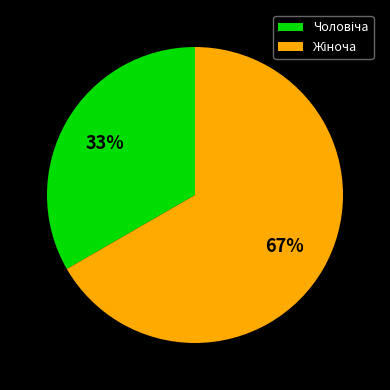

Is there a majority slice in this chart?

Yes